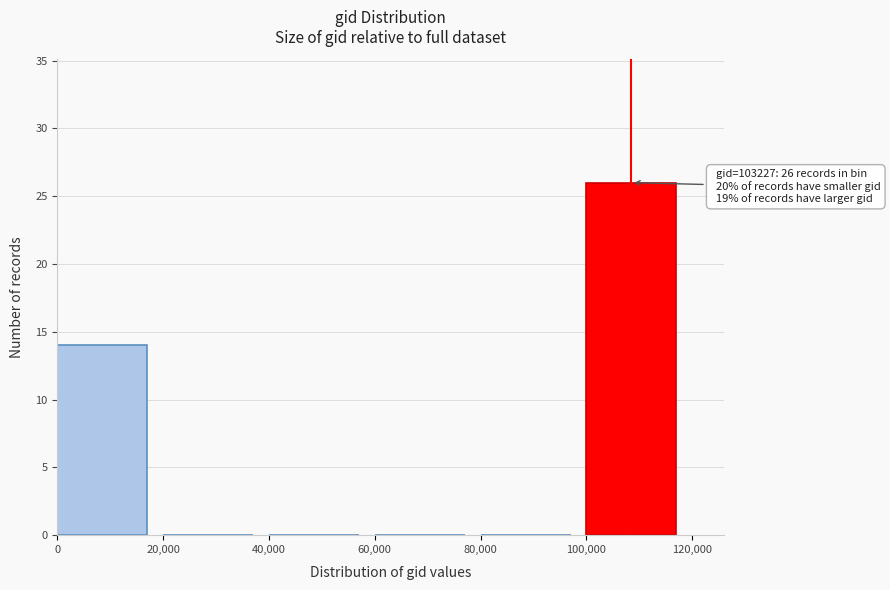

Which range on the x-axis has the tallest bar?

100,000 to 120,000